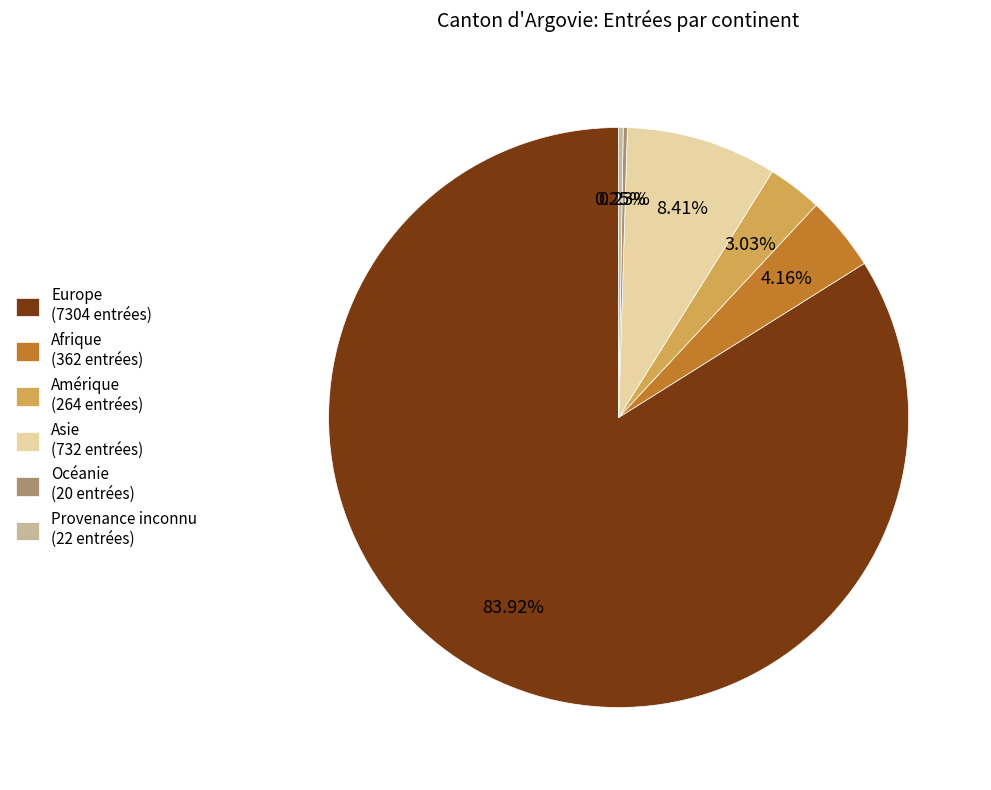

To the nearest percent, what percentage of the pie is Europe?

84%